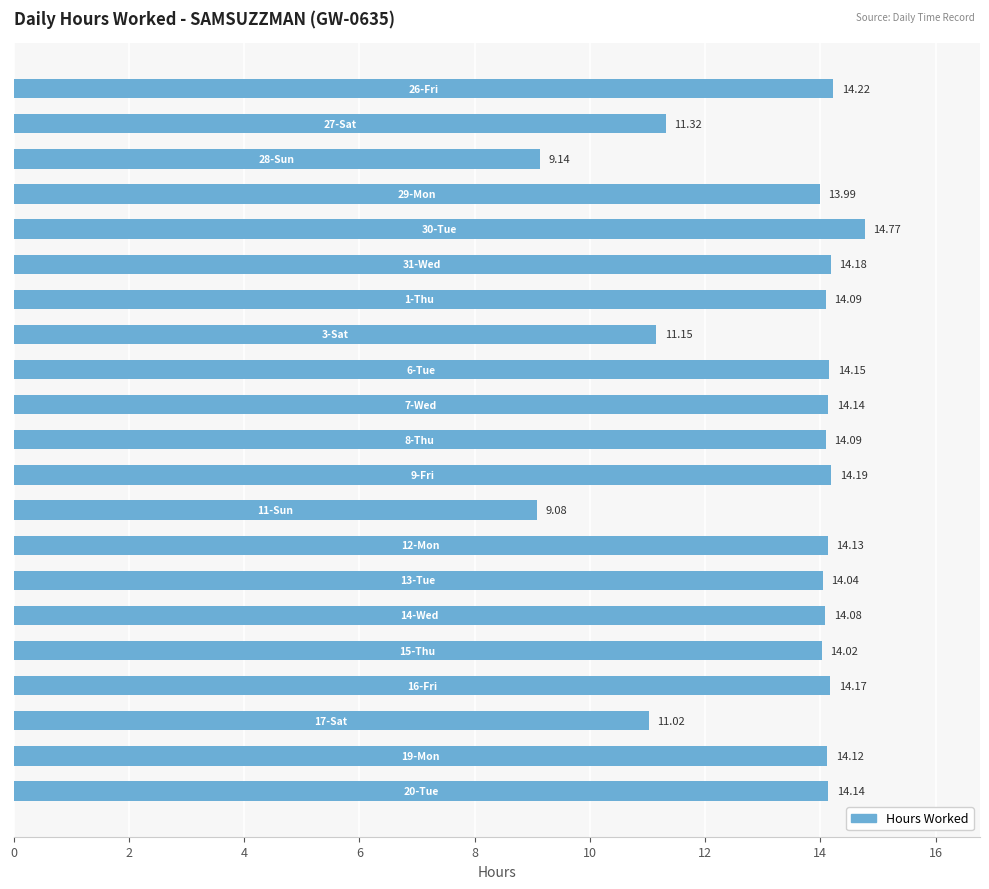

What is the sum of all values?

278.2